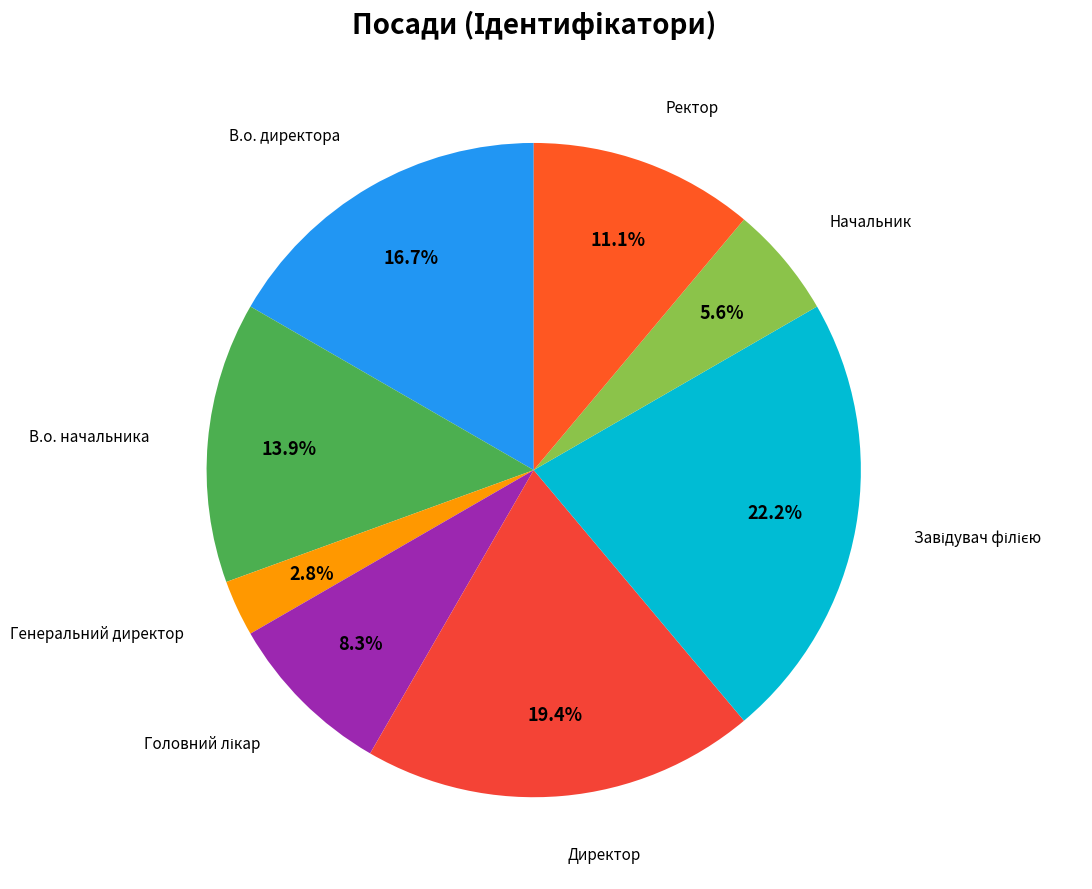

How many segments does this pie chart have?

8